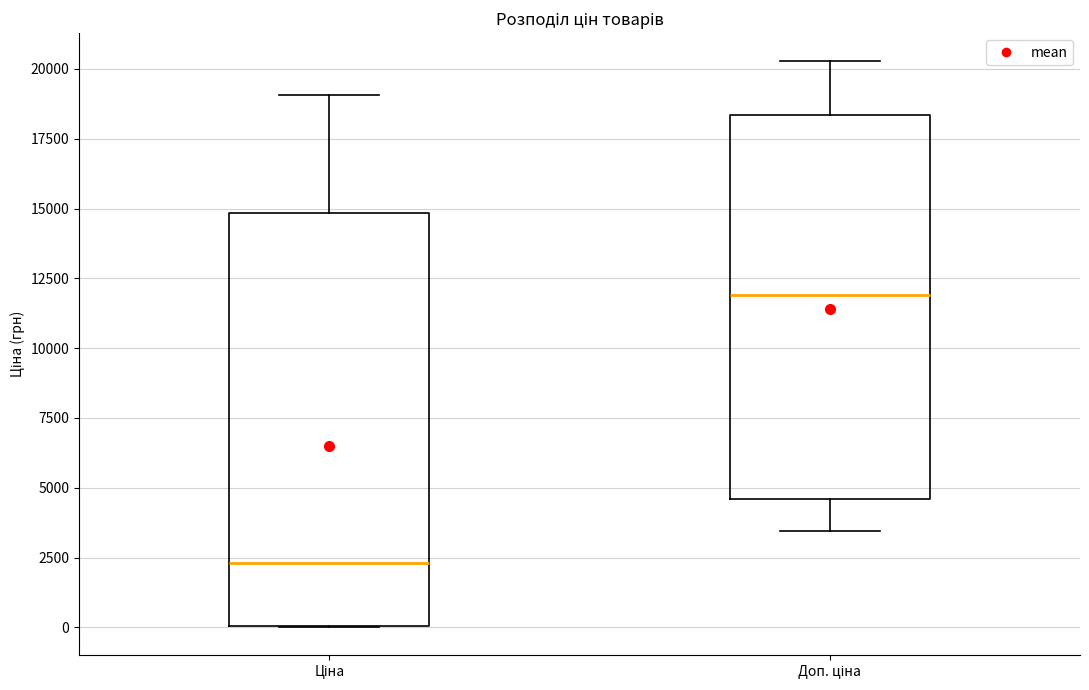

Reading left to right, transcribe this box plot: for each box, give where its median line is, the range the box spans, and where its two whiskers end, as read against the y-axis. The values are not printed on the chart, so give them approximately, as read against the axis.

Ціна: median 2500, box 0 to 15000, whiskers 0 to 19000
Доп. ціна: median 12000, box 4500 to 18500, whiskers 3500 to 20500